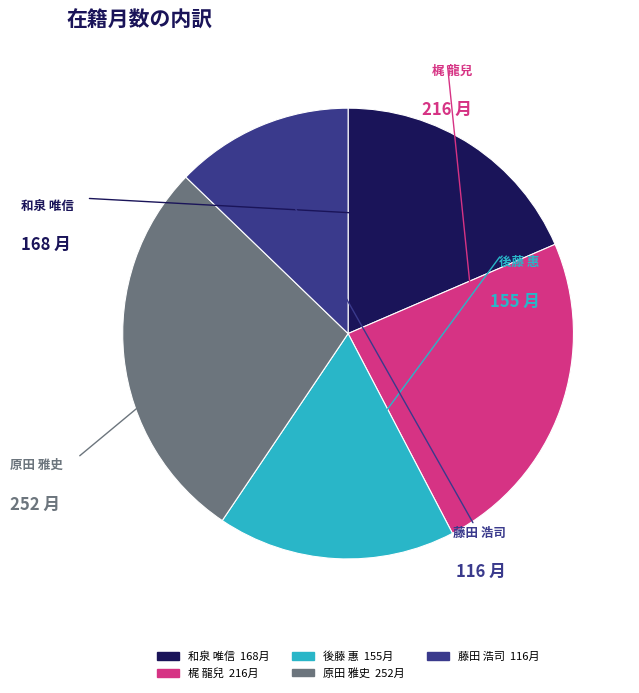

Which category has the biggest portion of the pie?

原田 雅史